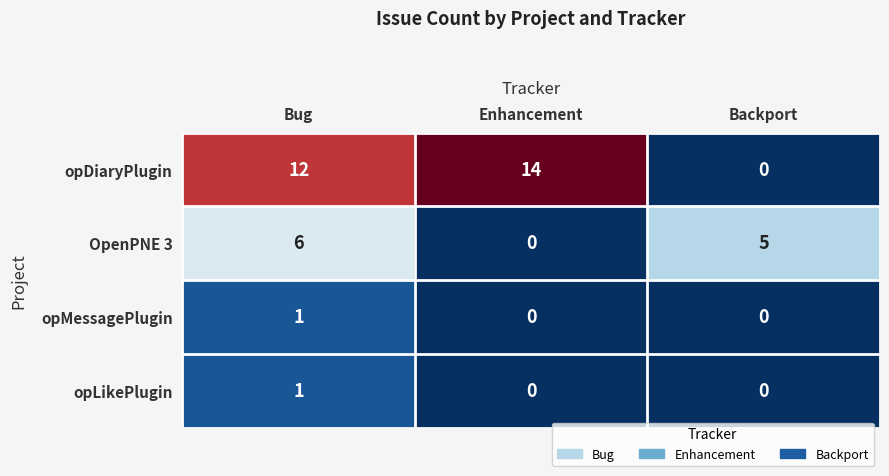

How many data points does each series have?

3